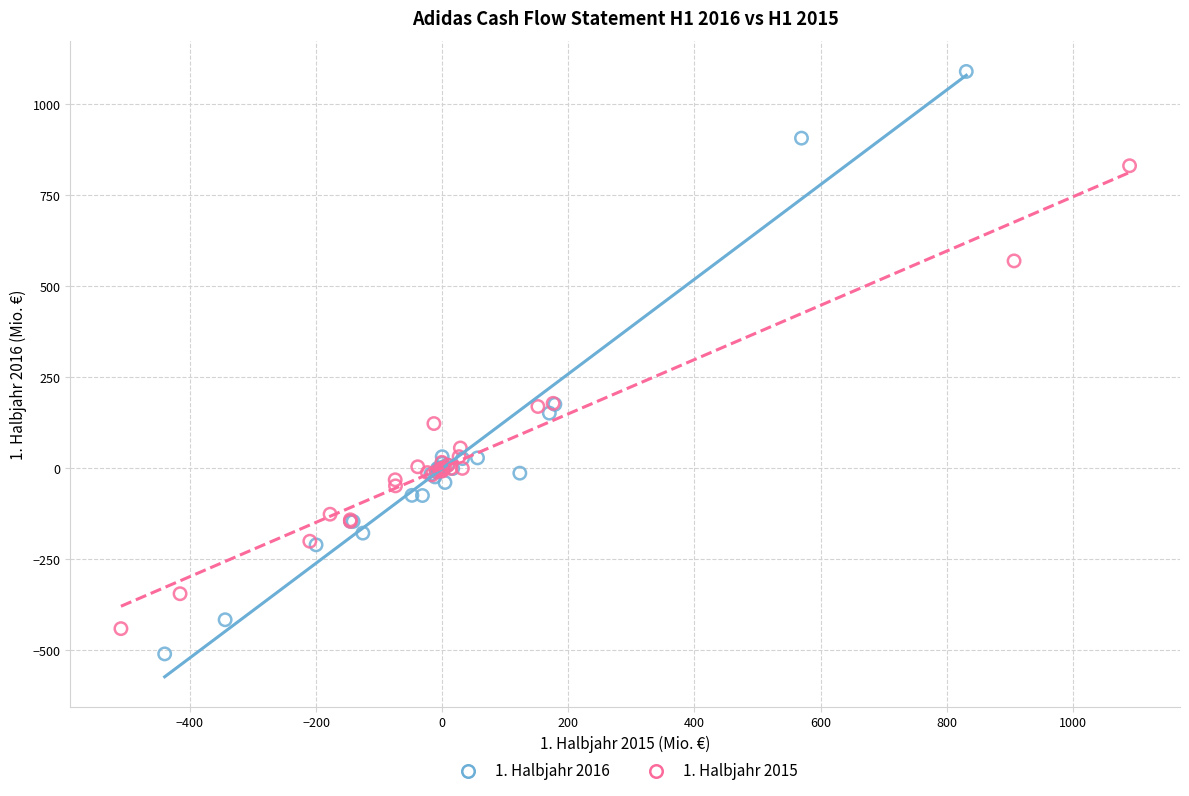

Which series contains the highest Y value?

1. Halbjahr 2016